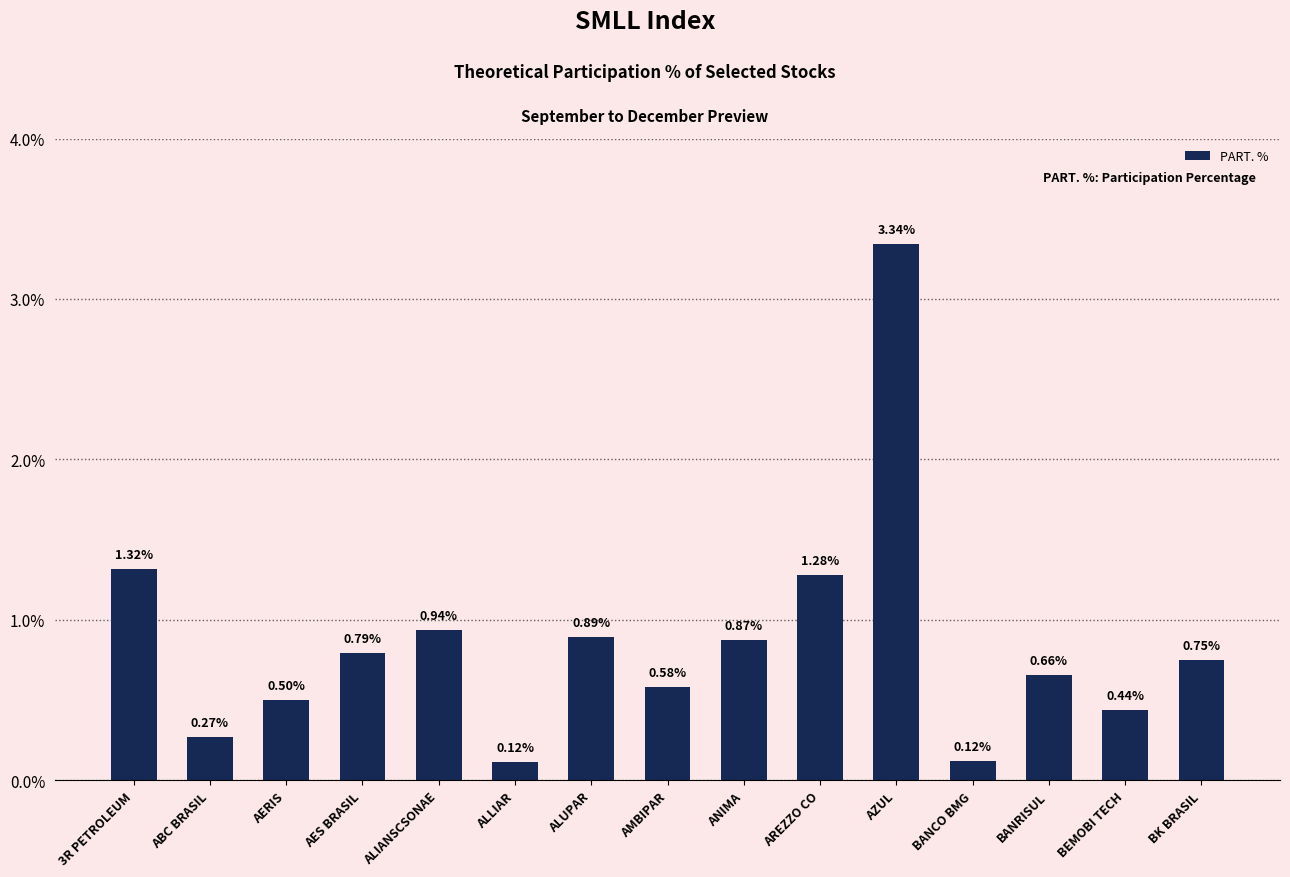

At which category does the chart reach its peak across all series?

AZUL